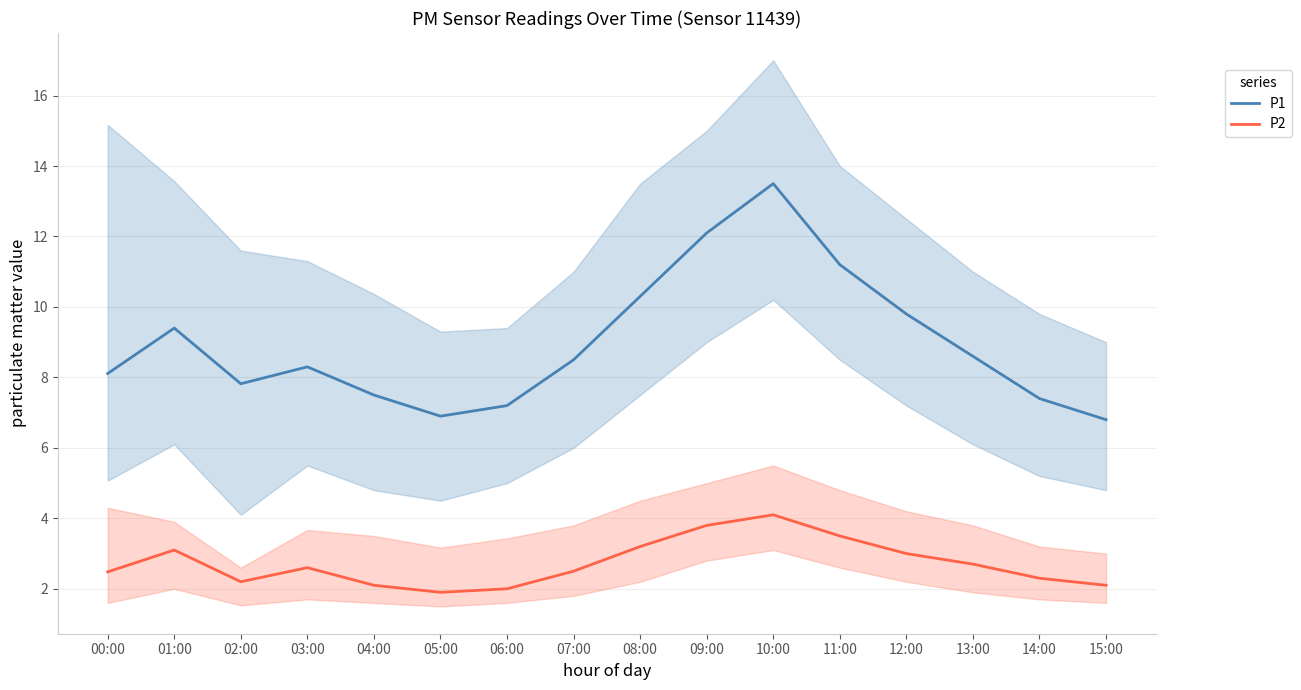

True or false: P1 and P2 intersect in this chart.

False